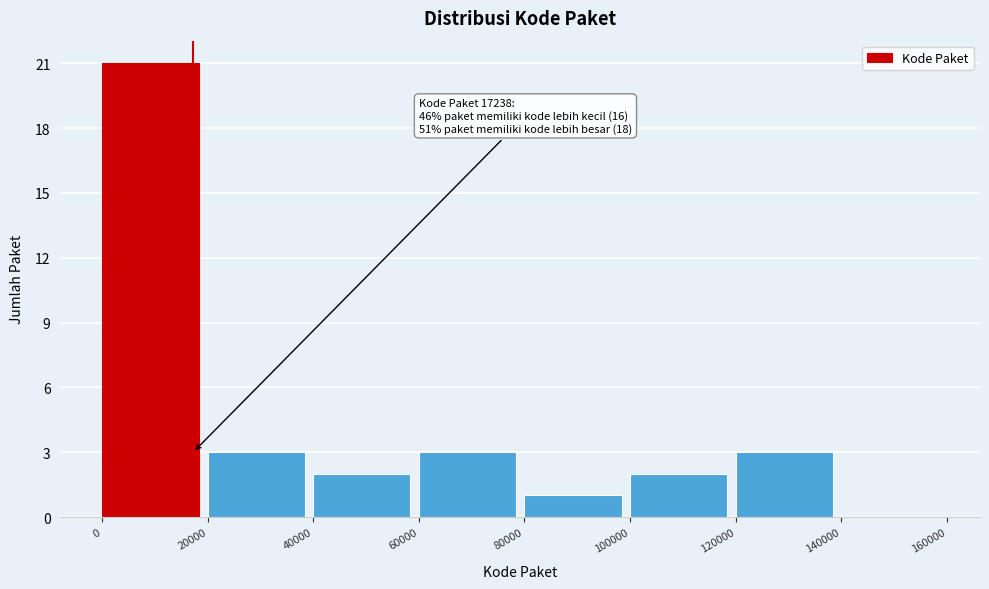

Which range on the x-axis has the tallest bar?

0 to 20000